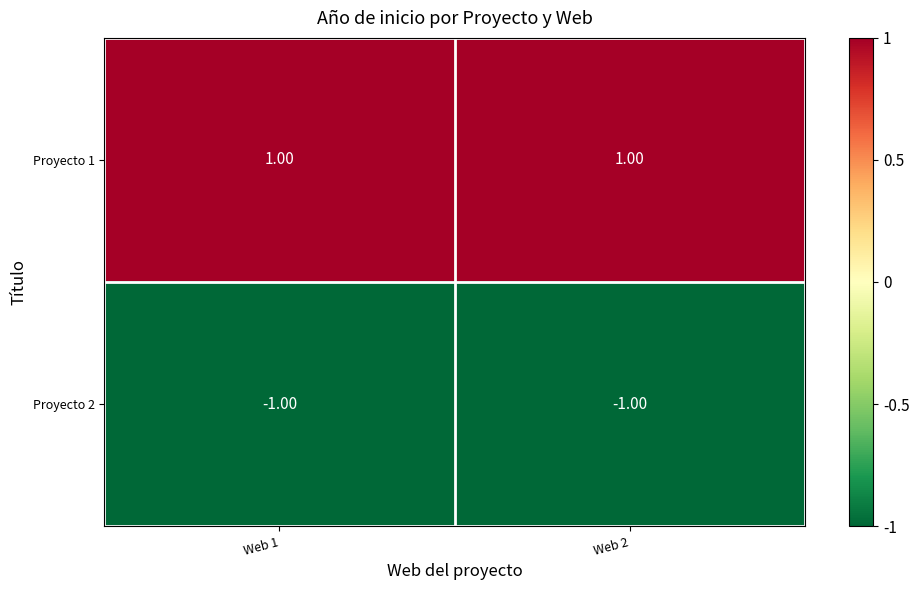

Is the value of Proyecto 2 at Web 1 greater than the value of Proyecto 1 at Web 1?

No